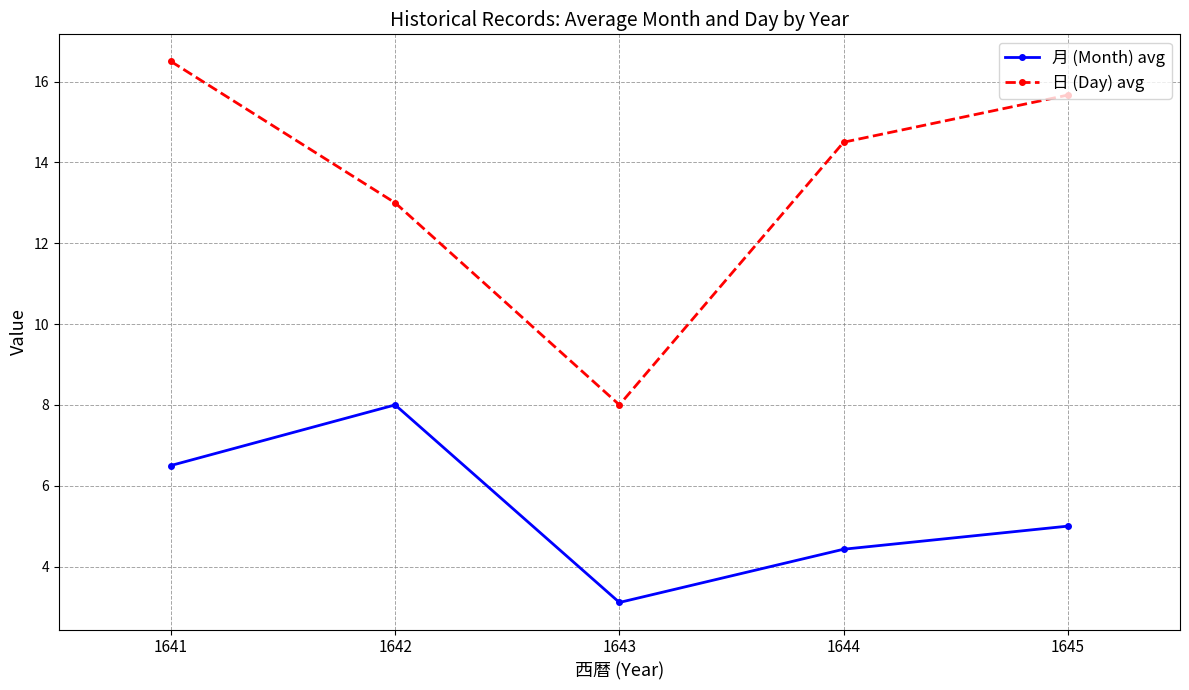

How many lines are shown in the chart?

2